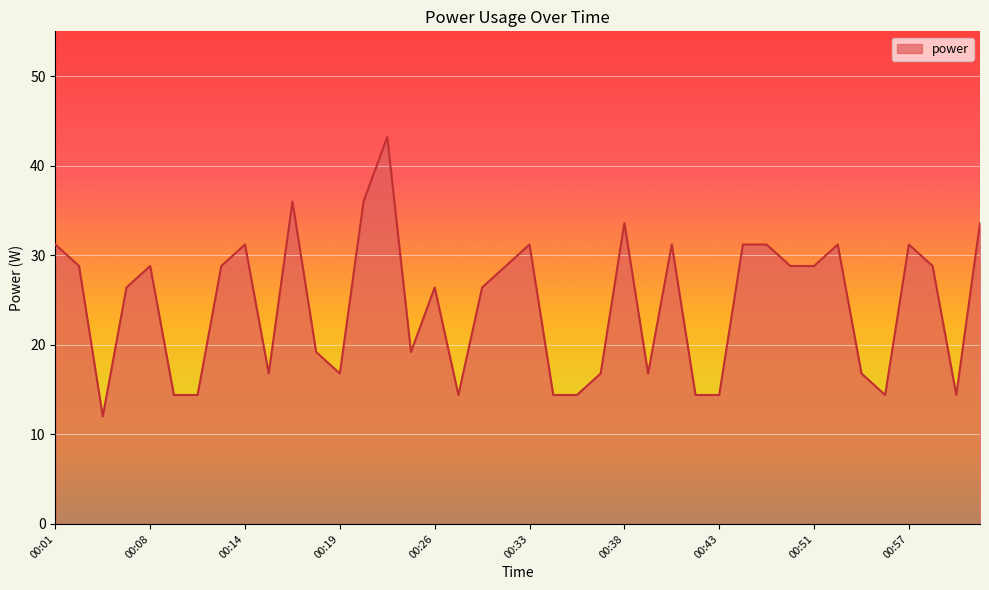

What is the smallest value displayed?

12.0